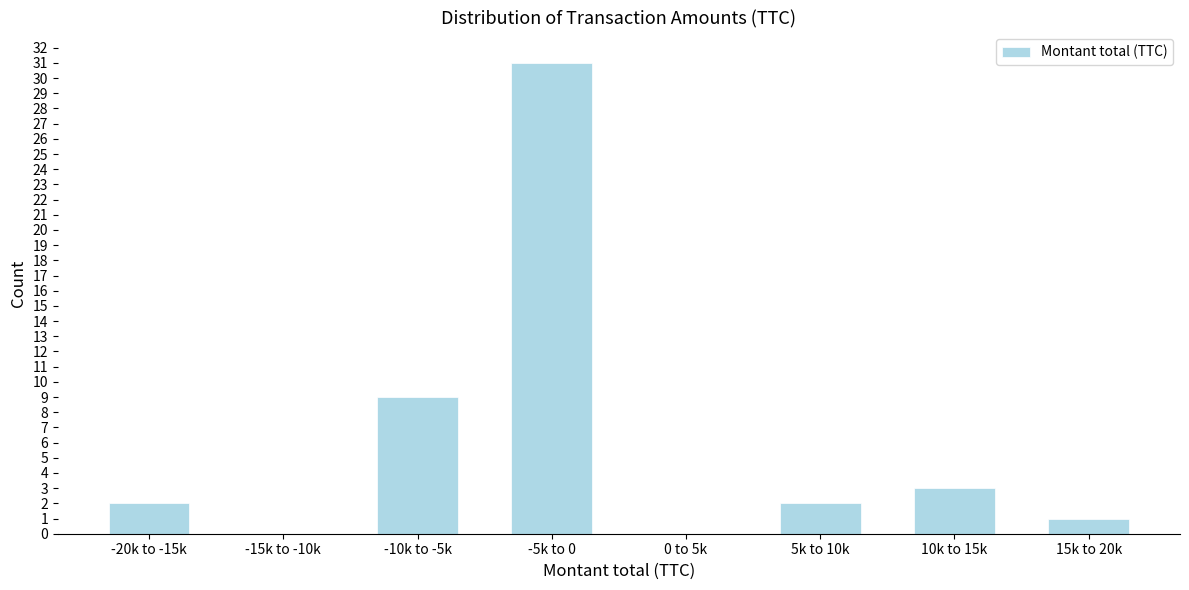

Reading left to right, transcribe all the data shown in this chart.

-20k to -15k=2	-15k to -10k=0	-10k to -5k=9	-5k to 0=31	0 to 5k=0	5k to 10k=2	10k to 15k=3	15k to 20k=1